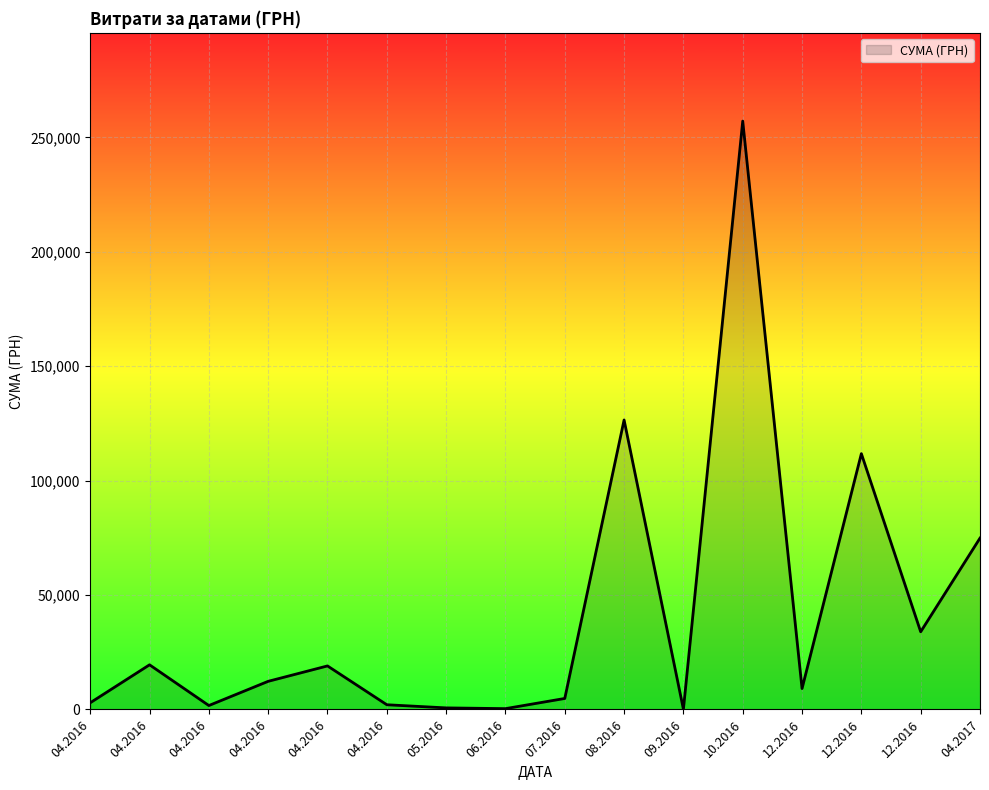

What is the sum of all values?

676681.4